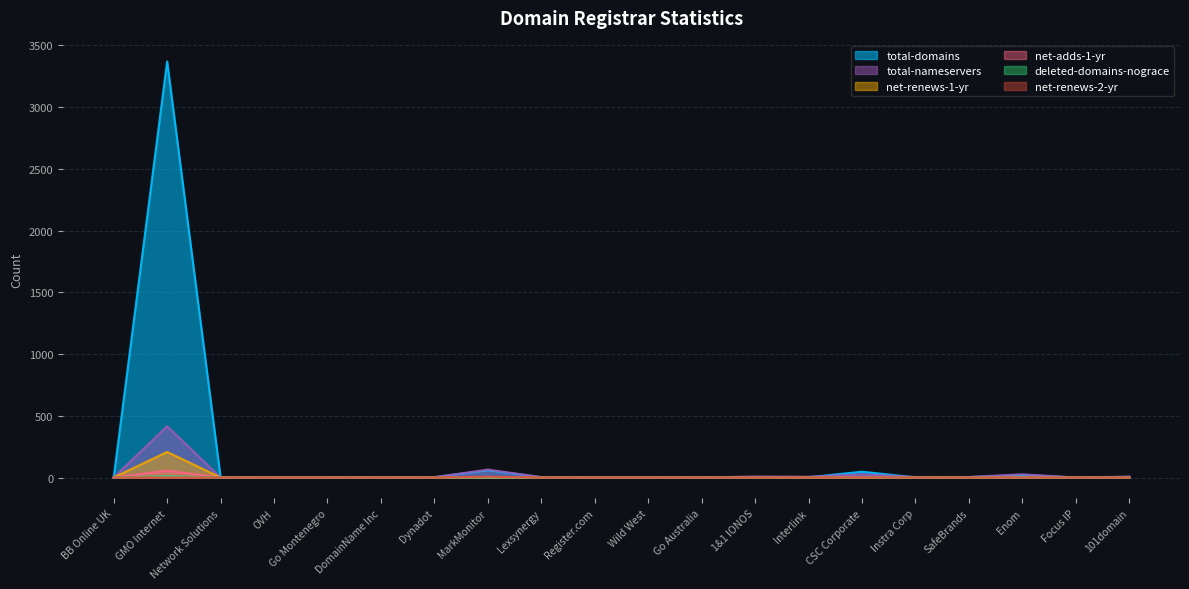

Which has a higher value, CSC Corporate or OVH?

CSC Corporate